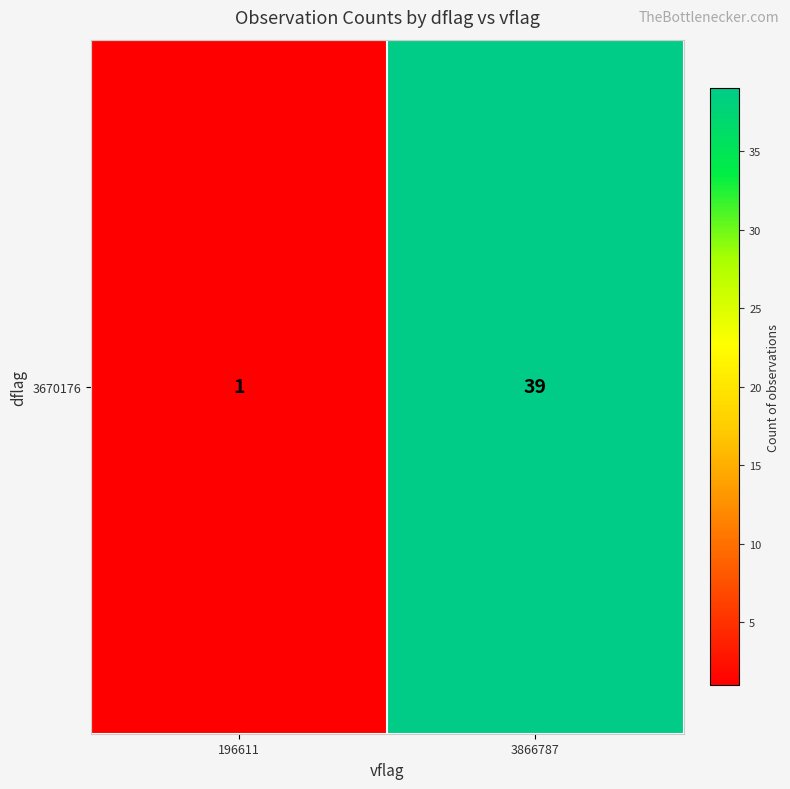

Which has a higher value, 196611 or 3866787?

3866787